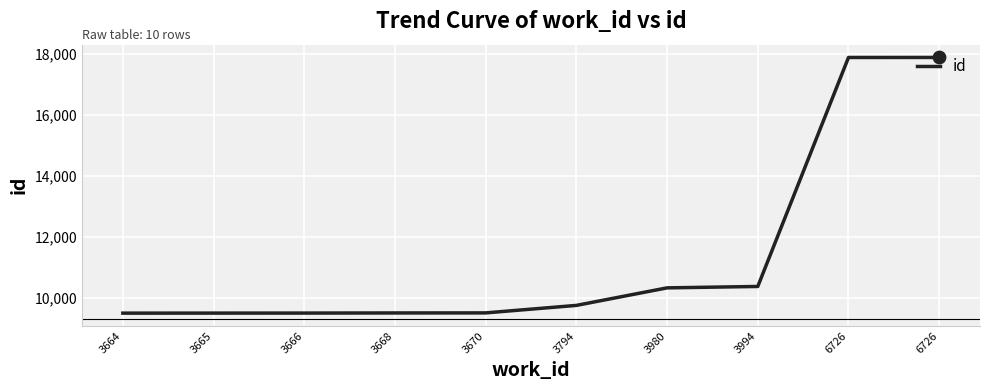

How many lines are shown in the chart?

1